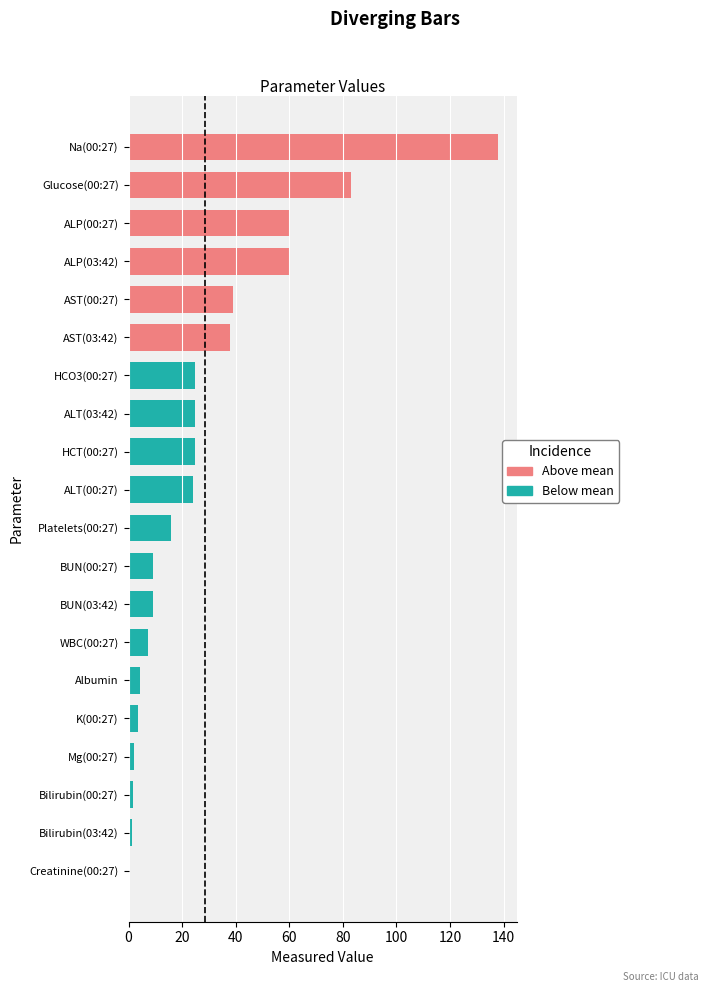

Does the chart contain stacked bars?

No